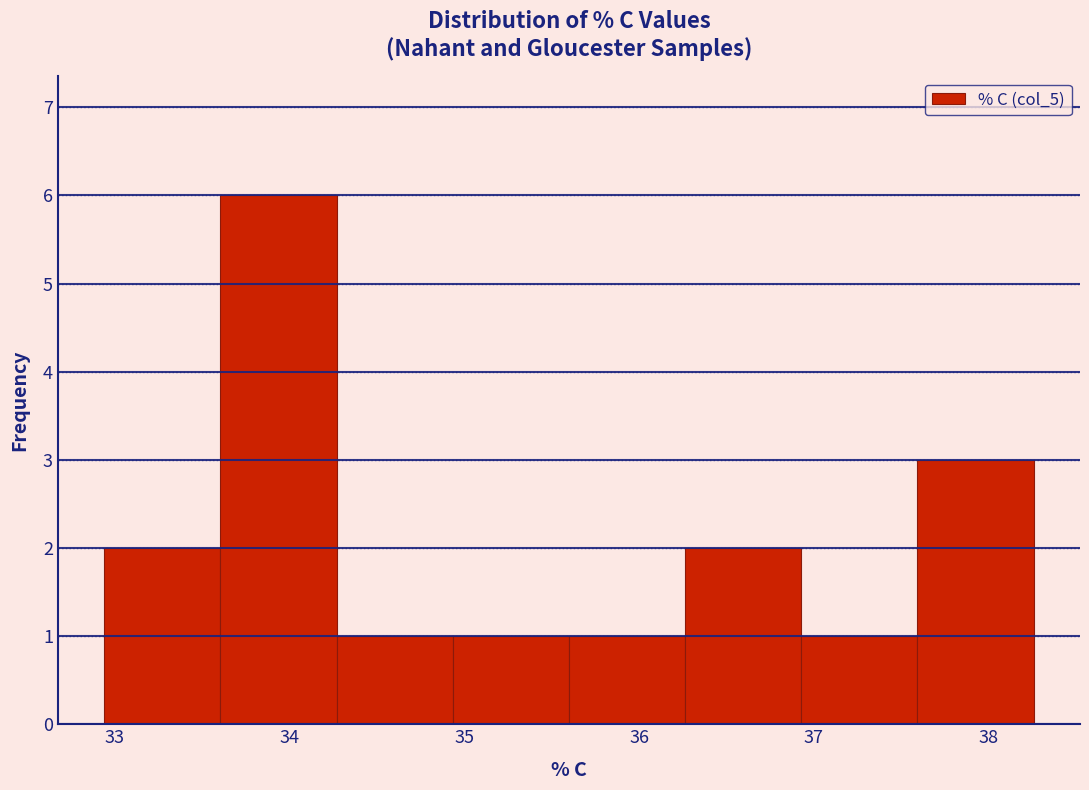

Reading left to right, list every bar in this chart as the range it spans on the x-axis followed by its height. Neither the bar edges nor the heights are printed on the chart, so give them approximately, as read against the axes.

32.9 to 33.6: 2
33.6 to 34.3: 6
34.3 to 34.9: 1
34.9 to 35.6: 1
35.6 to 36.3: 1
36.3 to 36.9: 2
36.9 to 37.6: 1
37.6 to 38.3: 3